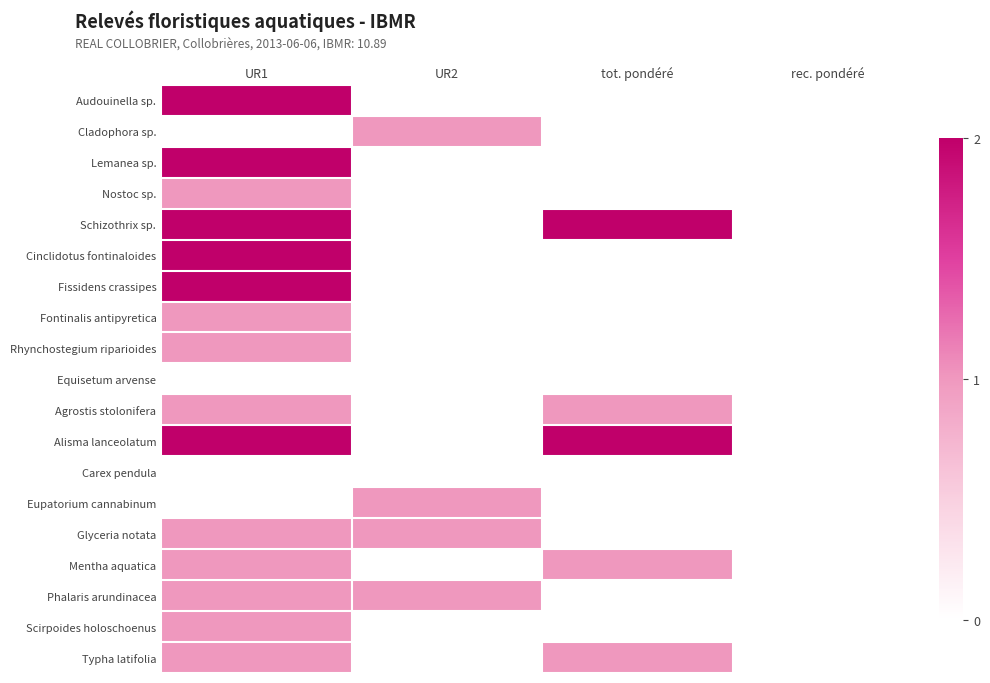

Reading right to left, transcribe all the data shown in this chart.

Audouinella sp.: rec. pondéré=0	tot. pondéré=0	UR2=0	UR1=2
Cladophora sp.: rec. pondéré=0	tot. pondéré=0	UR2=1	UR1=0
Lemanea sp.: rec. pondéré=0	tot. pondéré=0	UR2=0	UR1=2
Nostoc sp.: rec. pondéré=0	tot. pondéré=0	UR2=0	UR1=1
Schizothrix sp.: rec. pondéré=0	tot. pondéré=2	UR2=0	UR1=2
Cinclidotus fontinaloides: rec. pondéré=0	tot. pondéré=0	UR2=0	UR1=2
Fissidens crassipes: rec. pondéré=0	tot. pondéré=0	UR2=0	UR1=2
Fontinalis antipyretica: rec. pondéré=0	tot. pondéré=0	UR2=0	UR1=1
Rhynchostegium riparioides: rec. pondéré=0	tot. pondéré=0	UR2=0	UR1=1
Equisetum arvense: rec. pondéré=0	tot. pondéré=0	UR2=0	UR1=0
Agrostis stolonifera: rec. pondéré=0	tot. pondéré=1	UR2=0	UR1=1
Alisma lanceolatum: rec. pondéré=0	tot. pondéré=2	UR2=0	UR1=2
Carex pendula: rec. pondéré=0	tot. pondéré=0	UR2=0	UR1=0
Eupatorium cannabinum: rec. pondéré=0	tot. pondéré=0	UR2=1	UR1=0
Glyceria notata: rec. pondéré=0	tot. pondéré=0	UR2=1	UR1=1
Mentha aquatica: rec. pondéré=0	tot. pondéré=1	UR2=0	UR1=1
Phalaris arundinacea: rec. pondéré=0	tot. pondéré=0	UR2=1	UR1=1
Scirpoides holoschoenus: rec. pondéré=0	tot. pondéré=0	UR2=0	UR1=1
Typha latifolia: rec. pondéré=0	tot. pondéré=1	UR2=0	UR1=1